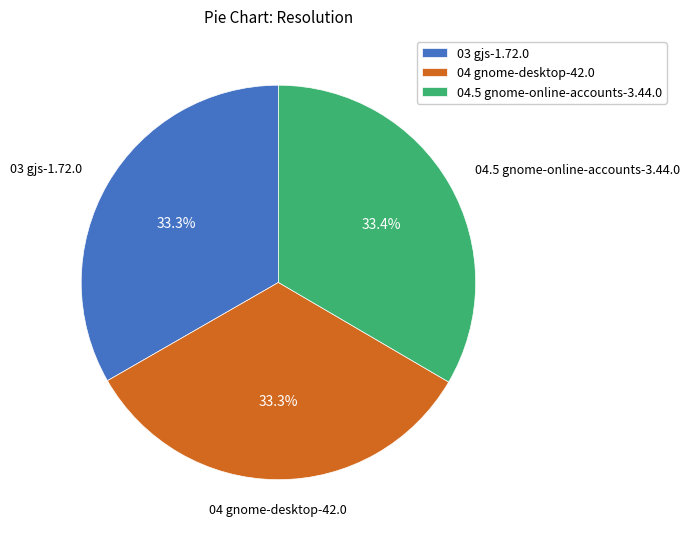

Does any single category account for the majority?

No